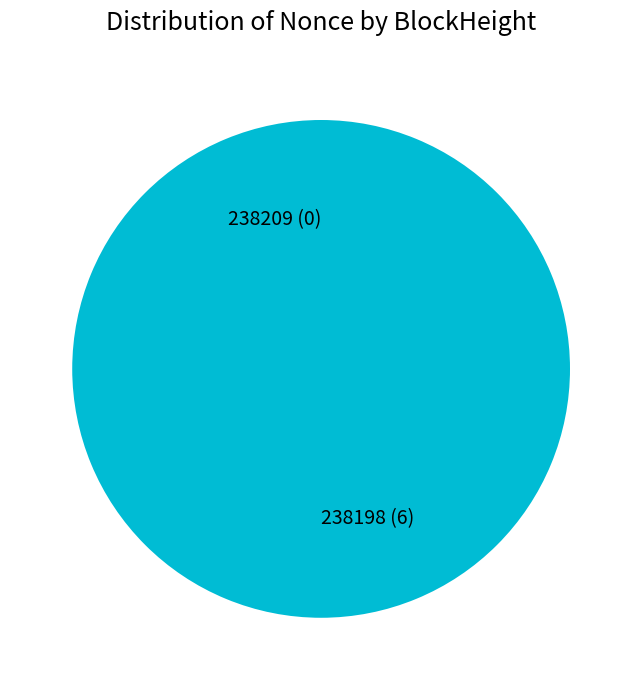

To the nearest percent, what is the combined percentage of 238209 and 238198?

100%